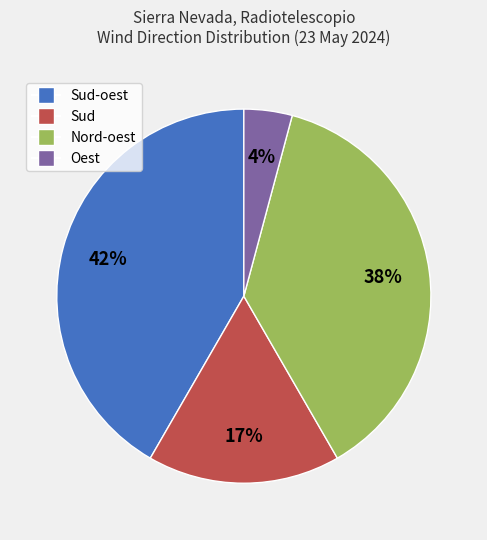

To the nearest percent, what is the average slice percentage?

25%